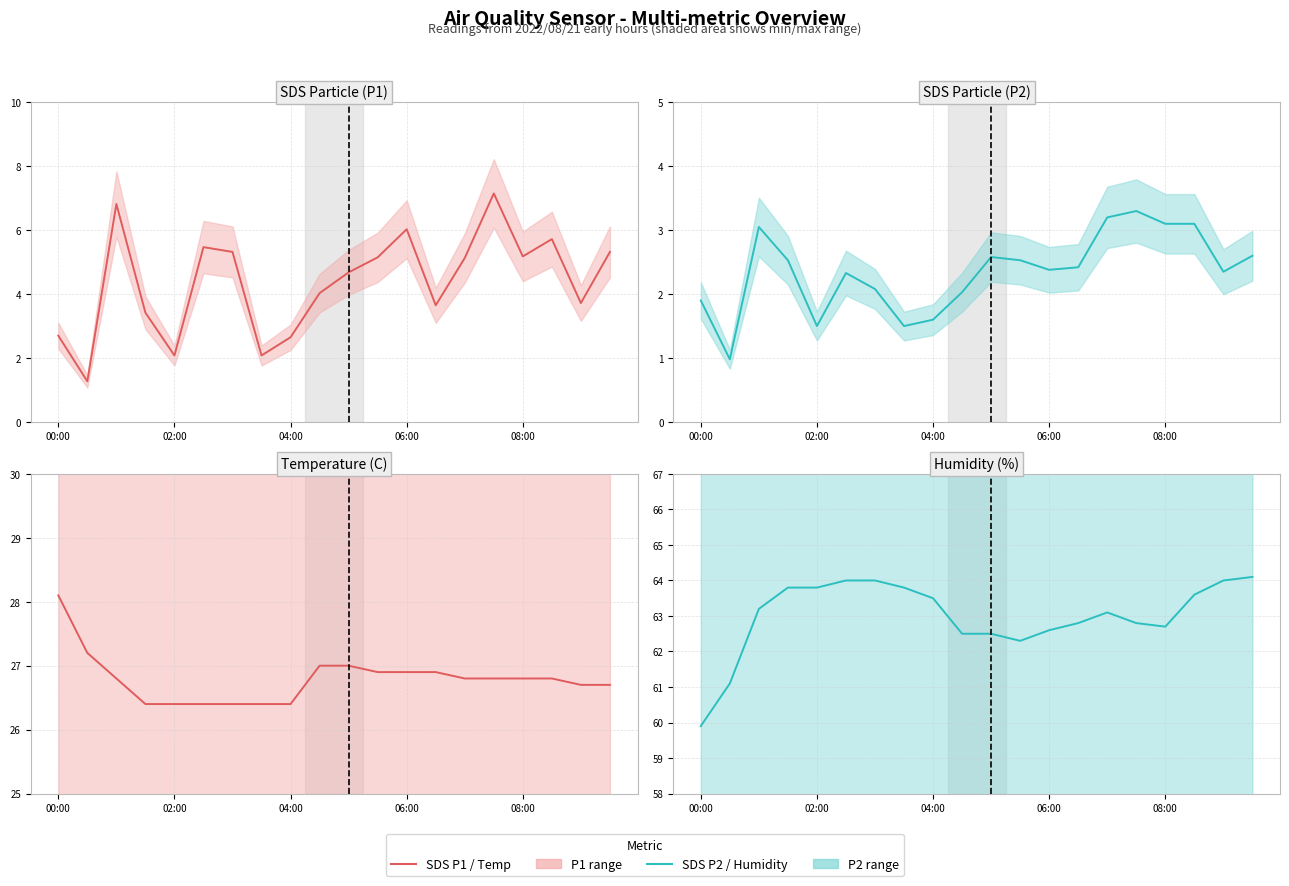

What is the approximate value of Humidity at 18?

64.0